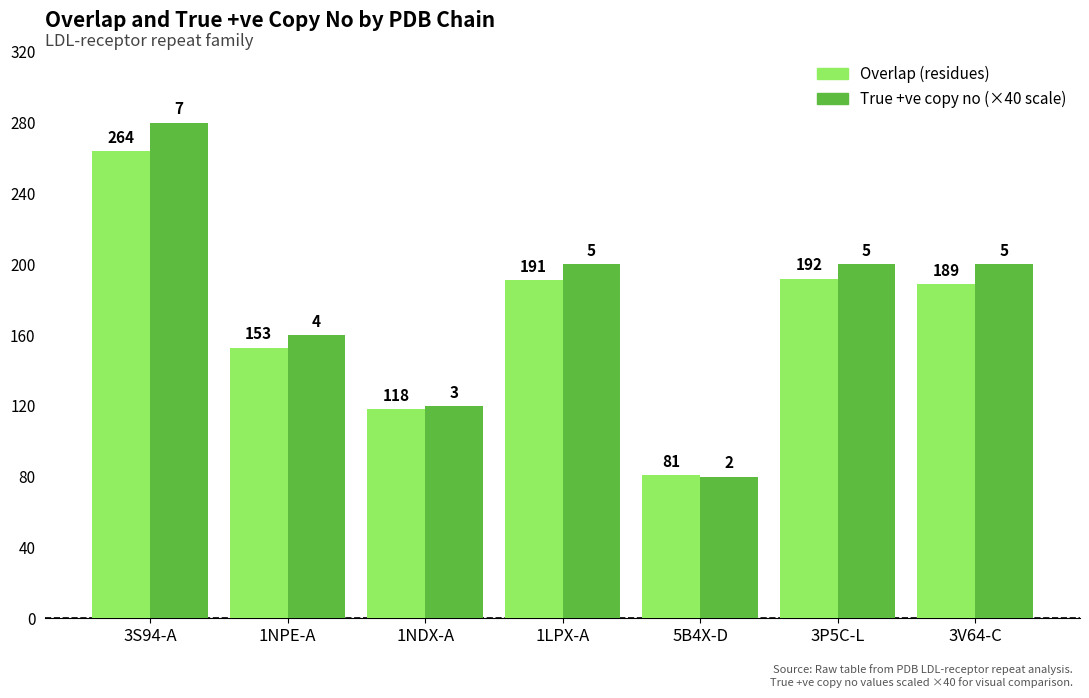

What is the difference between the highest and lowest values at 1LPX-A?

9